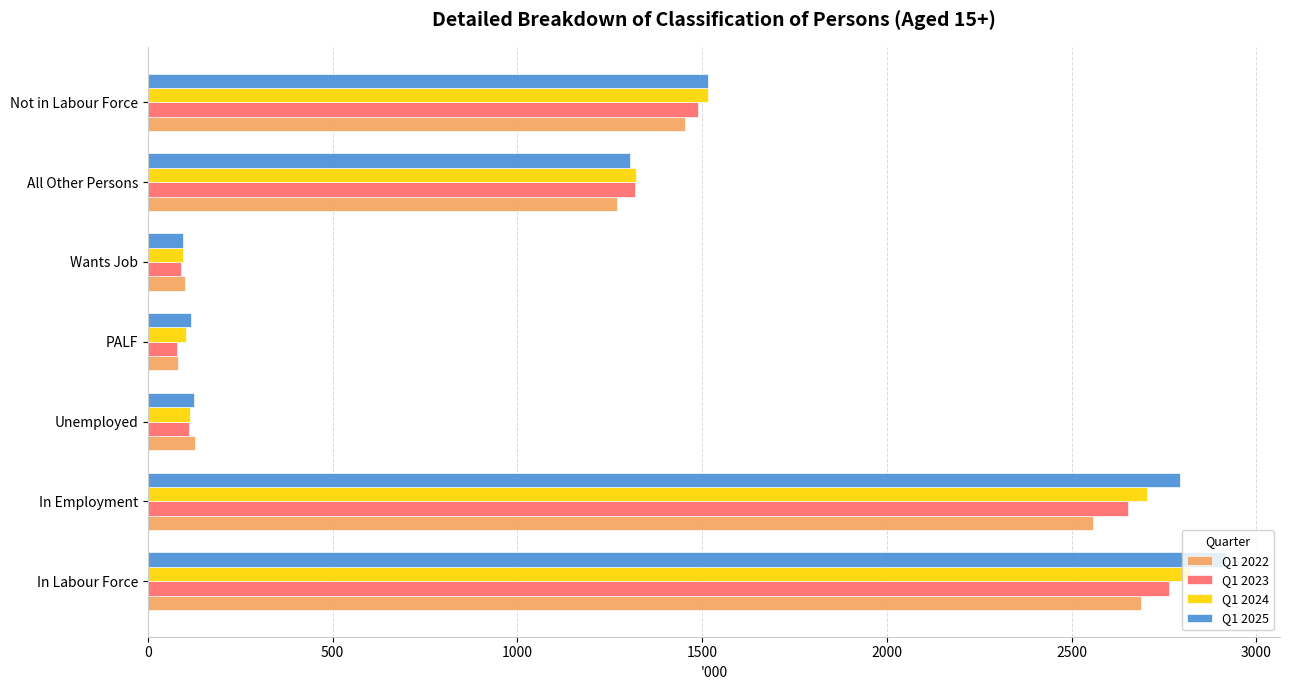

The value of Q1 2023 at In Employment is 2652.7. True or false?

True